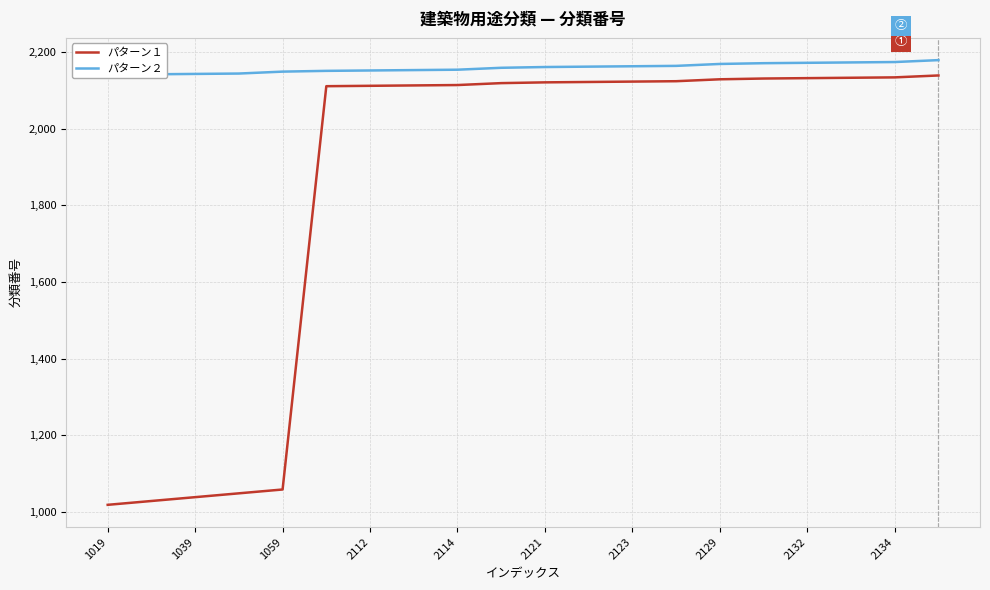

Which label corresponds to the smallest value in the chart?

1019